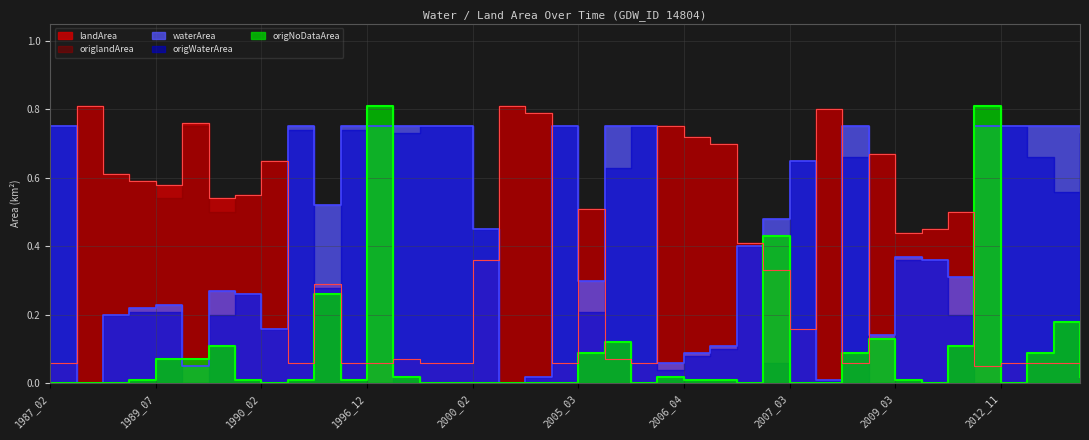

Which series has the largest total across all categories?

waterArea